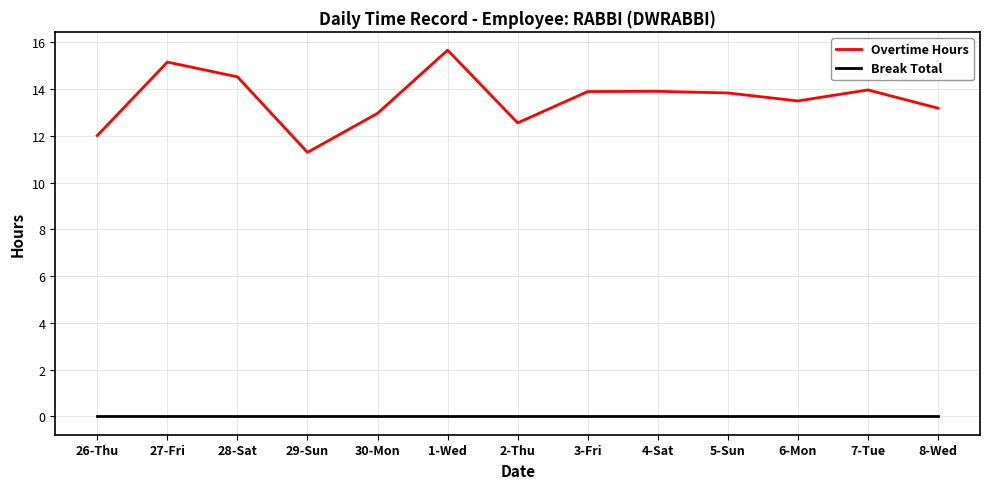

How many series are shown in this chart?

2